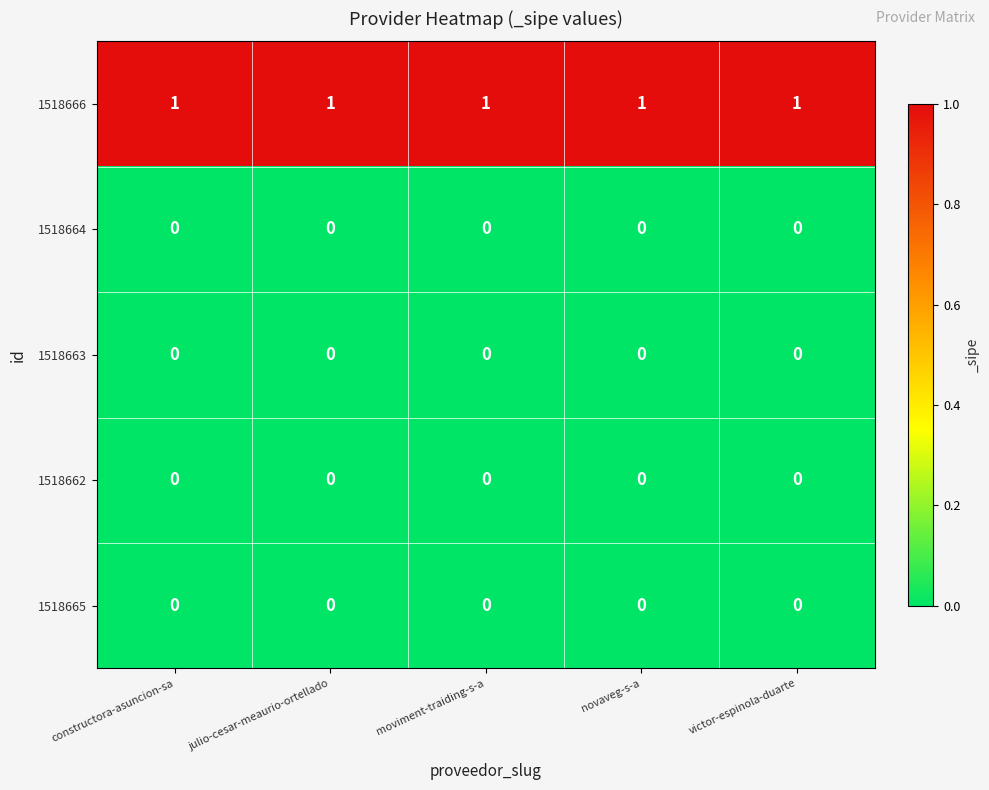

Which series has the largest total across all categories?

1518666